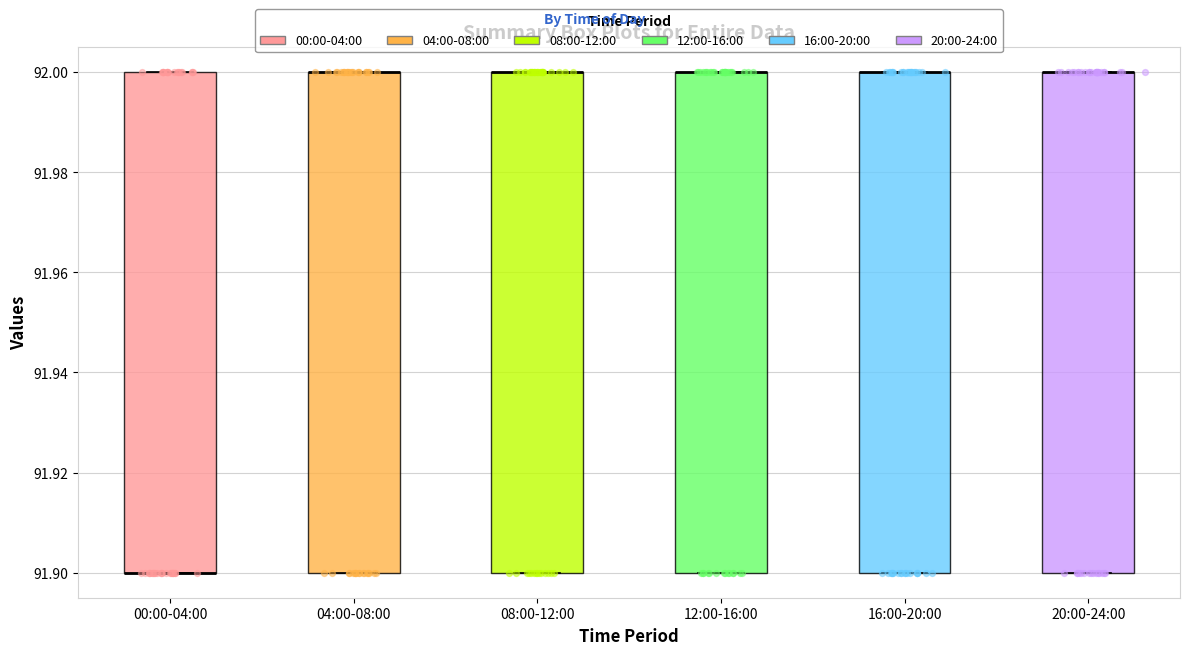

Reading left to right, read every box against the y-axis: the position of its median line, the range the box covers, and the ends of its whiskers. The values are not printed on the chart, so give them approximately, as read against the axis.

00:00-04:00: median 91.9 (drawn on the box's lower edge), box 91.9 to 92.0, whiskers 91.9 to 92.0
04:00-08:00: median 92.0 (drawn on the box's upper edge), box 91.9 to 92.0, whiskers 91.9 to 92.0
08:00-12:00: median 92.0 (drawn on the box's upper edge), box 91.9 to 92.0, whiskers 91.9 to 92.0
12:00-16:00: median 92.0 (drawn on the box's upper edge), box 91.9 to 92.0, whiskers 91.9 to 92.0
16:00-20:00: median 92.0 (drawn on the box's upper edge), box 91.9 to 92.0, whiskers 91.9 to 92.0
20:00-24:00: median 92.0 (drawn on the box's upper edge), box 91.9 to 92.0, whiskers 91.9 to 92.0